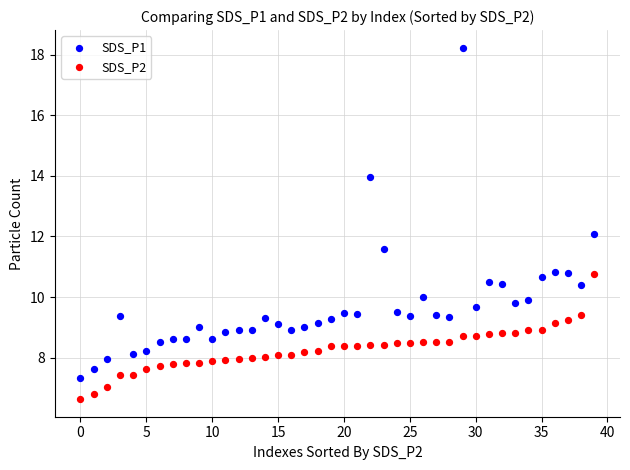

Which series reaches the minimum Y coordinate?

SDS_P2